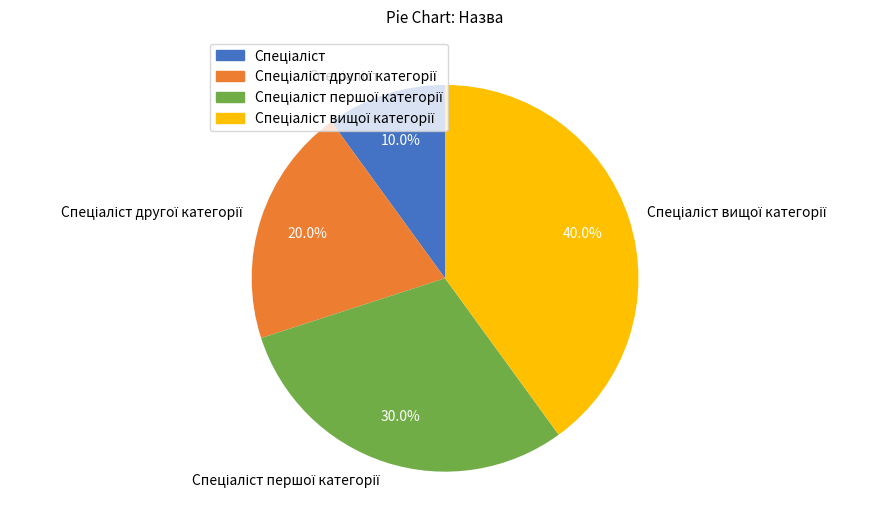

Is there any slice that represents more than half of the pie?

No